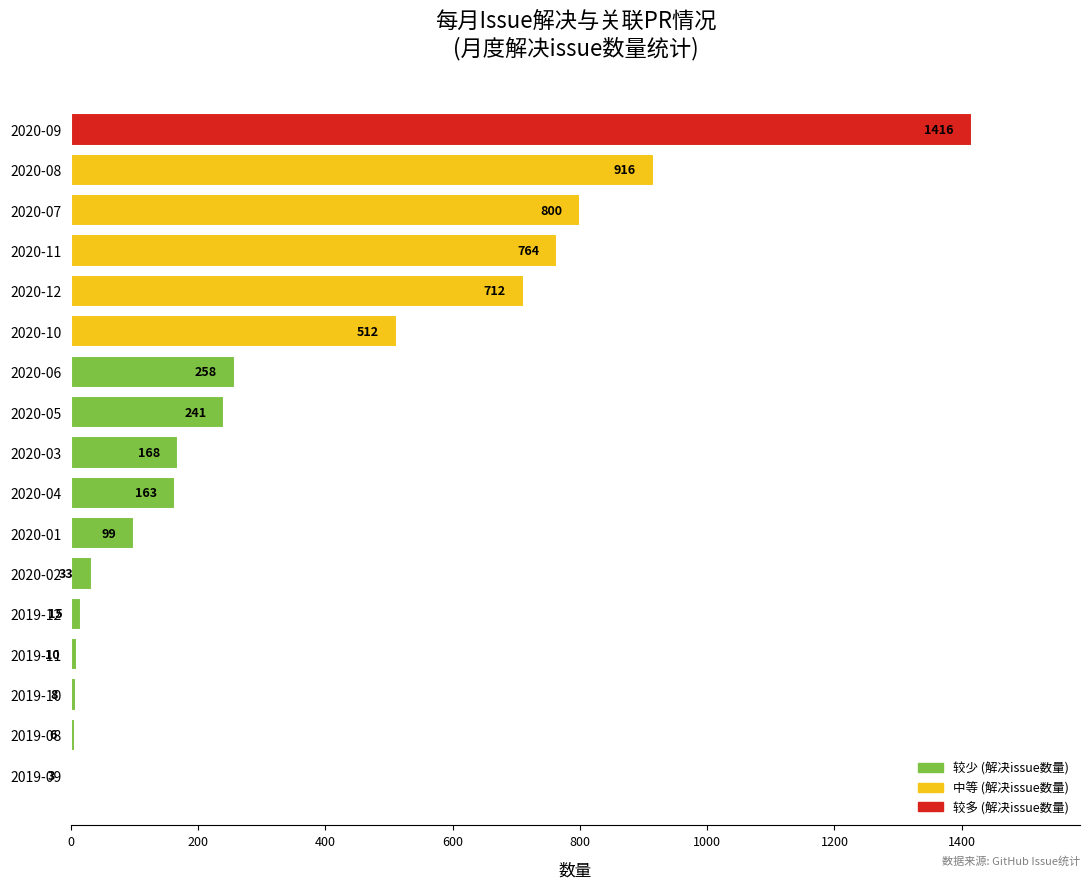

Is it true that the value at 2020-03 is 168?

True